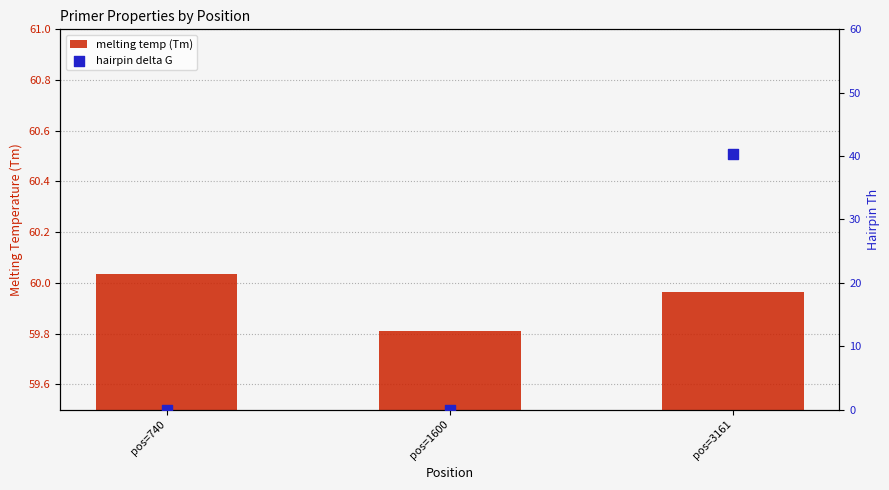

Which series has the widest spread of Y values?

hairpin delta G